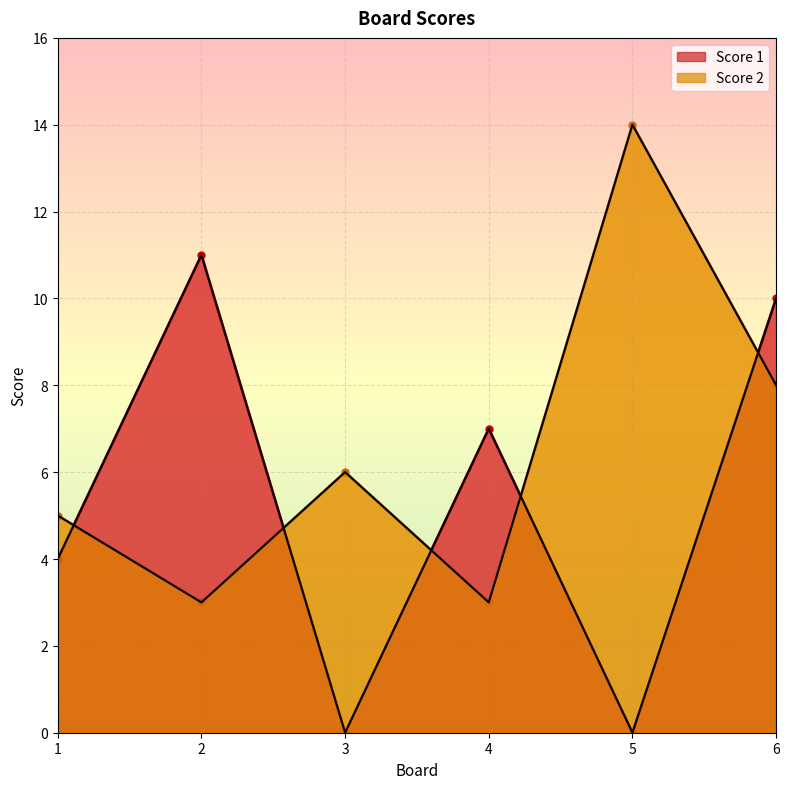

Rank the categories by Score 2 value from highest to lowest.

5, 6, 3, 1, 2, 4